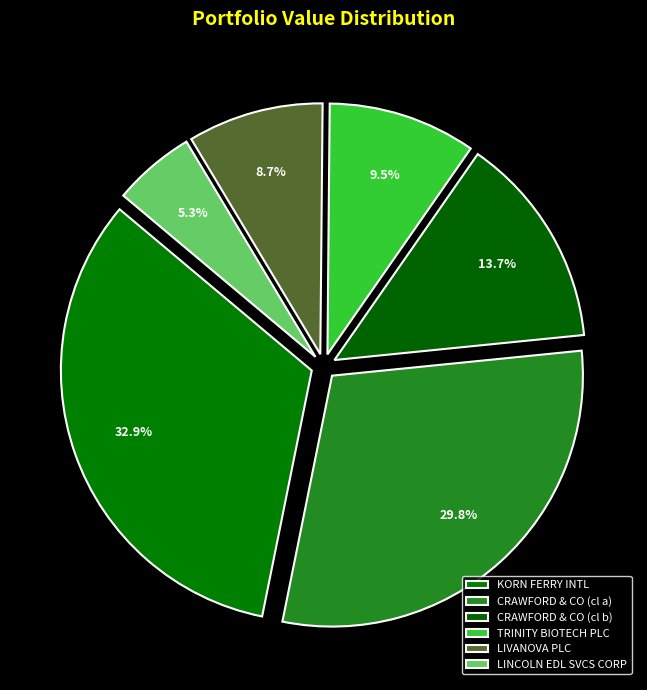

To the nearest percent, what is the combined percentage of CRAWFORD & CO (cl b) and KORN FERRY INTL?

47%